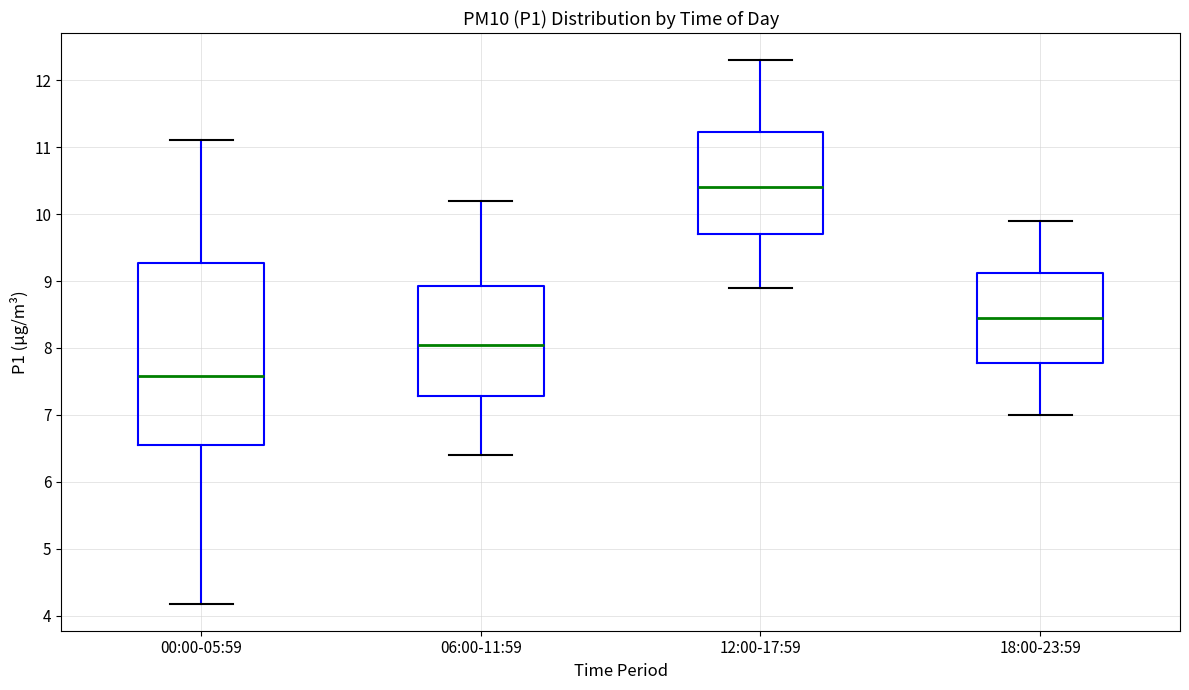

Which box has the highest median line?

12:00-17:59